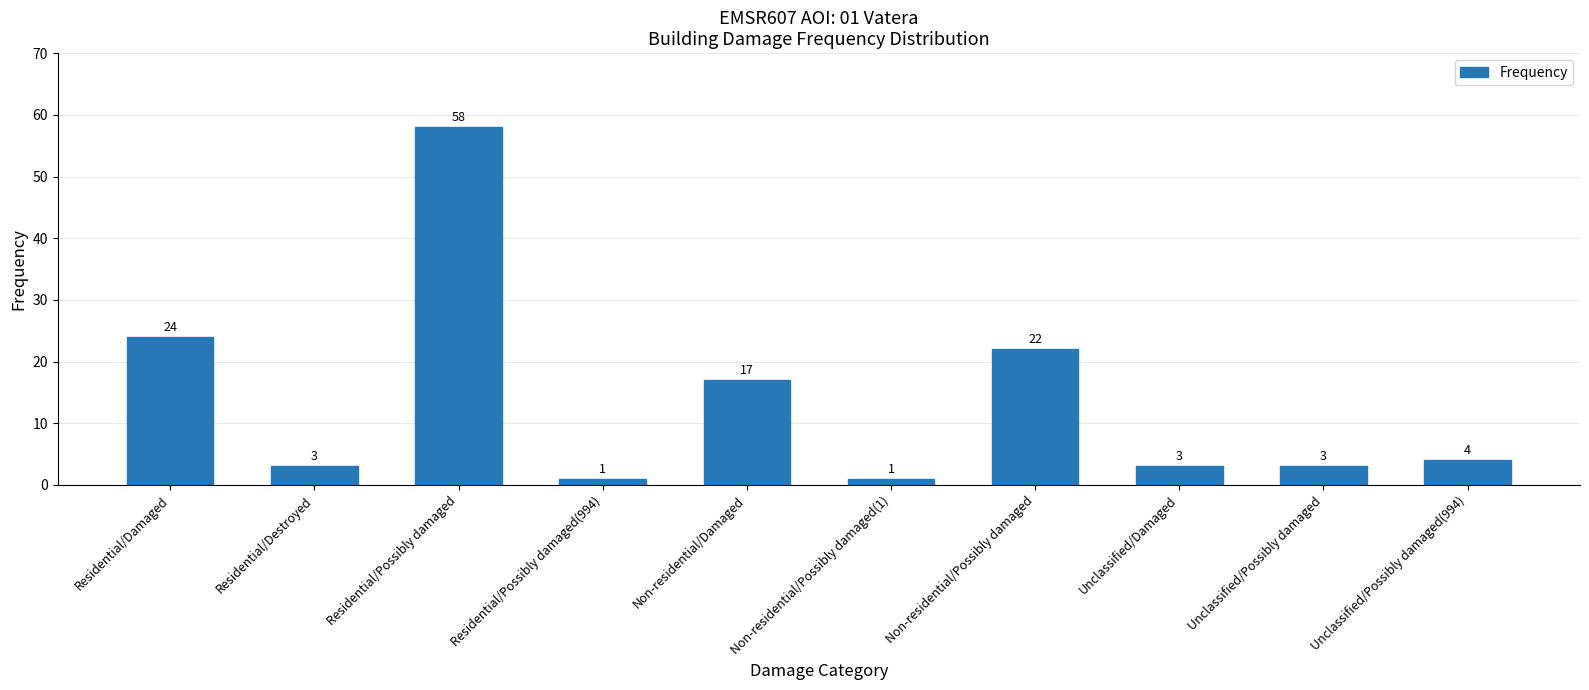

Which has a higher value, Unclassified/Possibly damaged(994) or Residential/Possibly damaged?

Residential/Possibly damaged